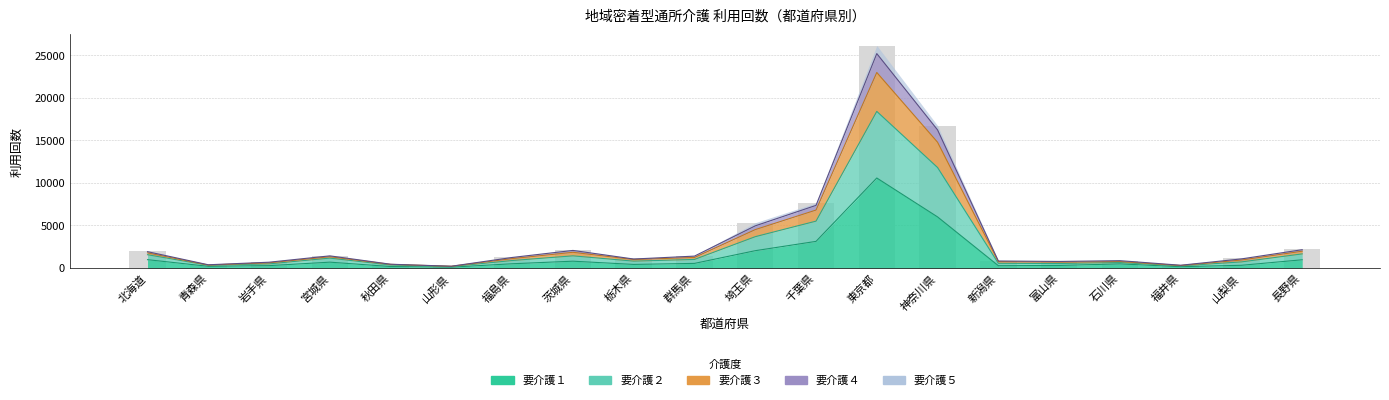

Read the 要介護２ value at 山梨県, to the nearest 10.

1070